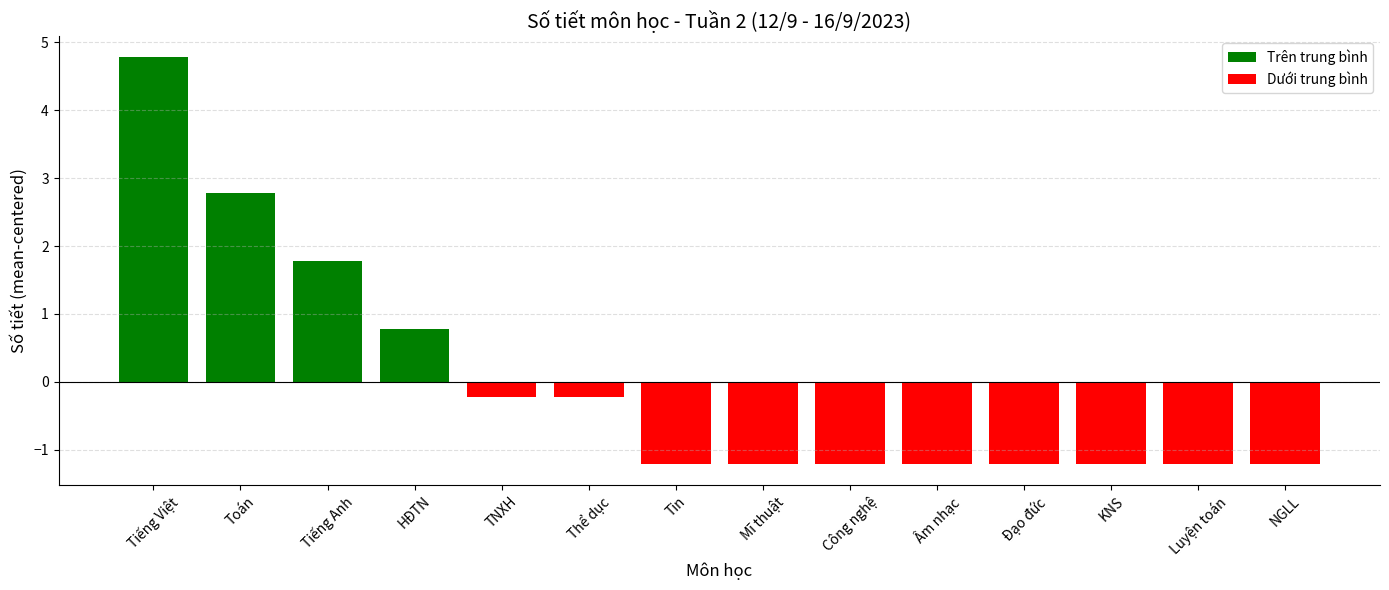

Reading left to right, extract all data points from this chart.

4.8	2.8	1.8	0.8	-0.2	-0.2	-1.2	-1.2	-1.2	-1.2	-1.2	-1.2	-1.2	-1.2